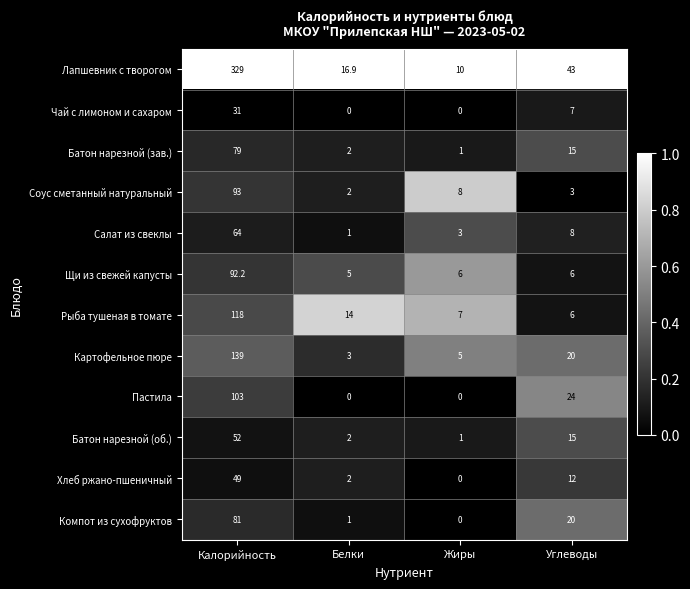

Rank the categories by Картофельное пюре value from highest to lowest.

Калорийность, Углеводы, Жиры, Белки